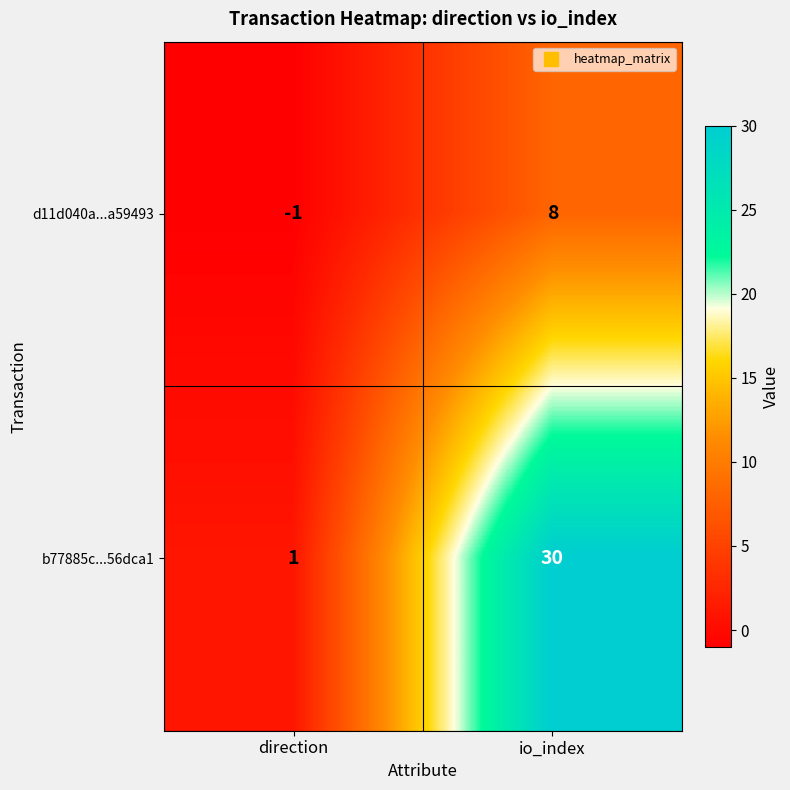

Which label corresponds to the largest value in the chart?

io_index